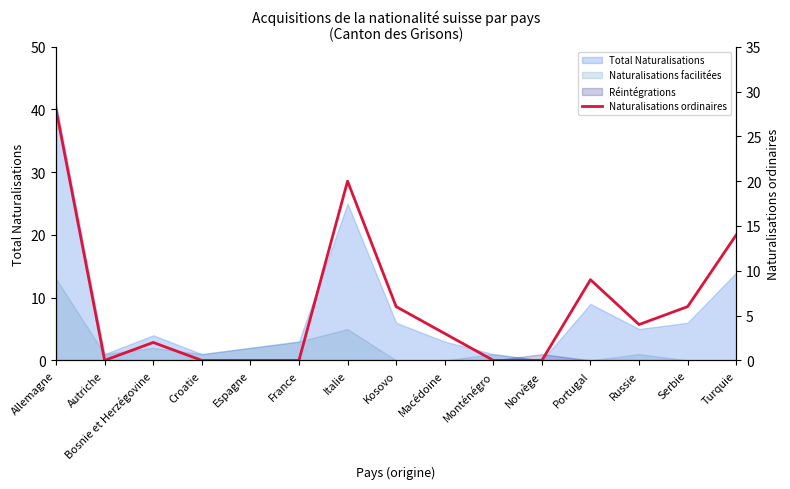

How many values are below 3?

7